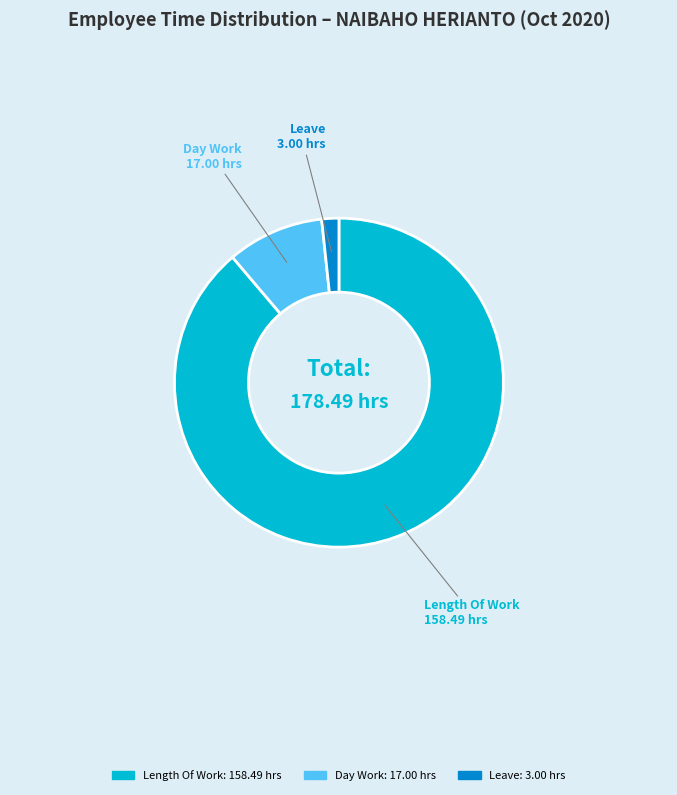

Is there a majority slice in this chart?

Yes